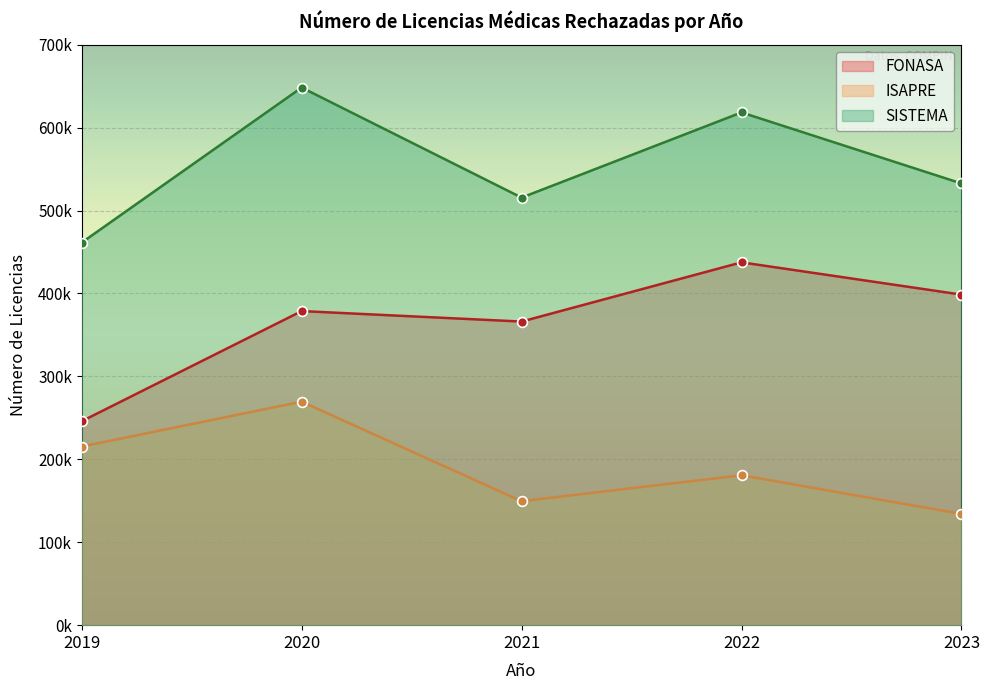

Which series has the largest total across all categories?

SISTEMA